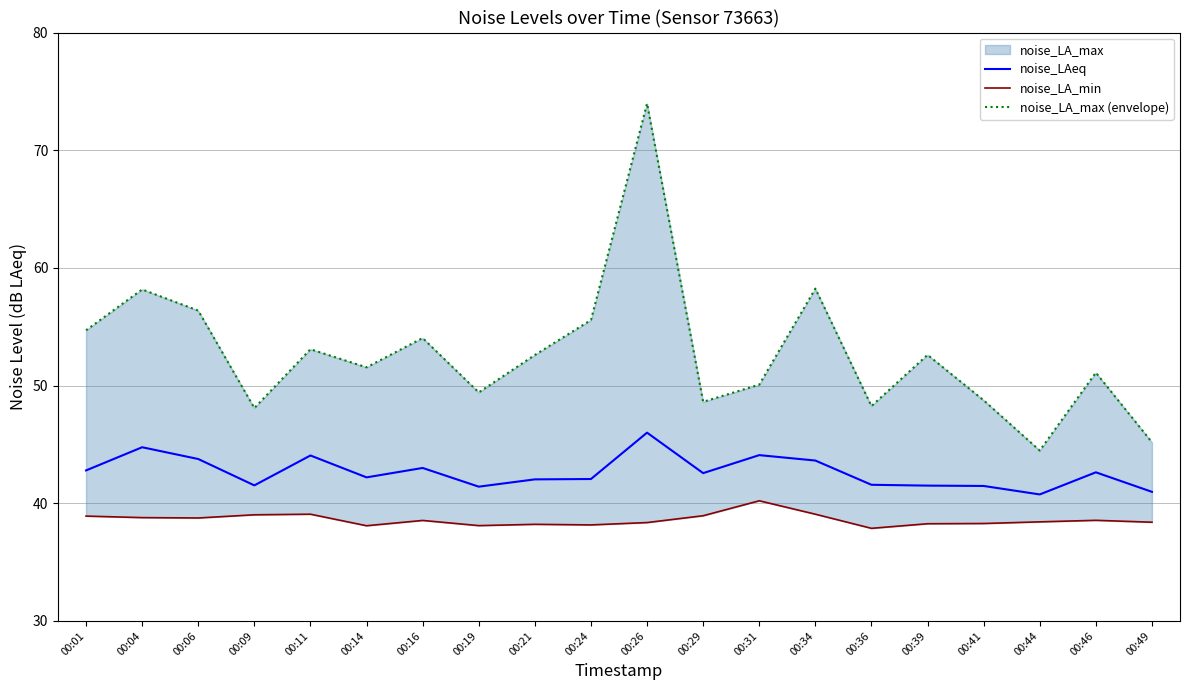

At which label does noise_LA_min first exceed 38?

00:01